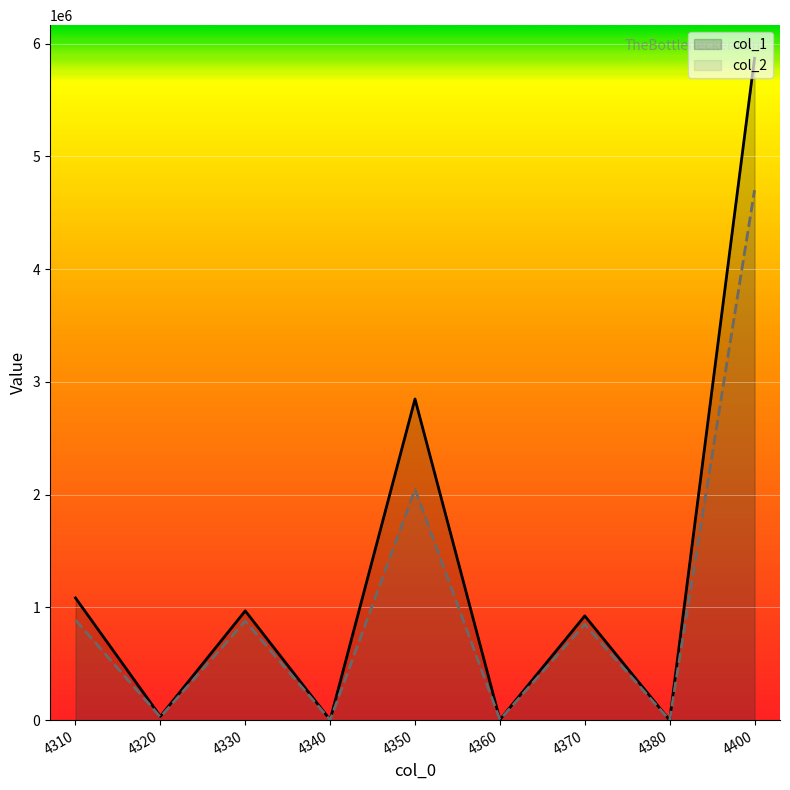

What is the difference between the col_1 values at 4380 and 4310?

1084318